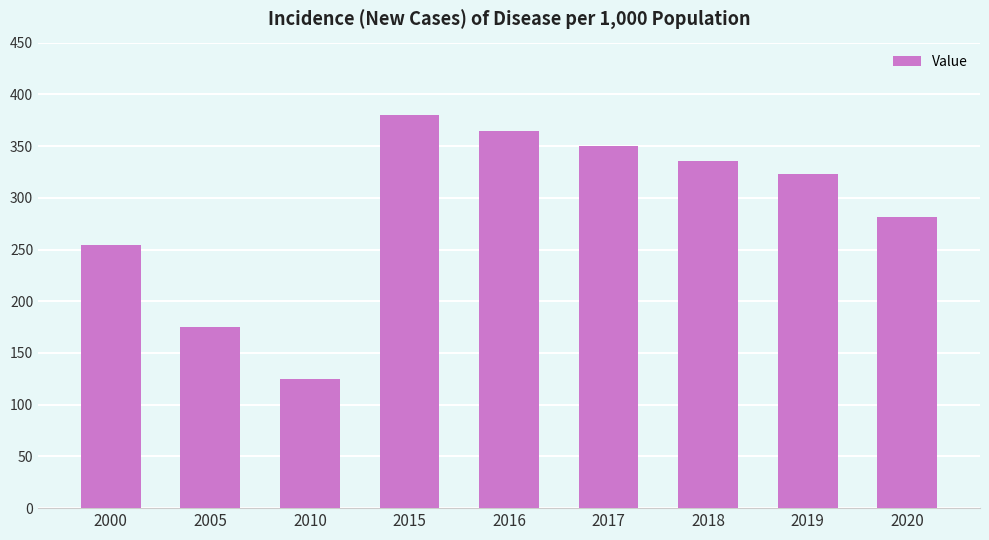

Rank the categories by value from highest to lowest.

2015, 2016, 2017, 2018, 2019, 2020, 2000, 2005, 2010